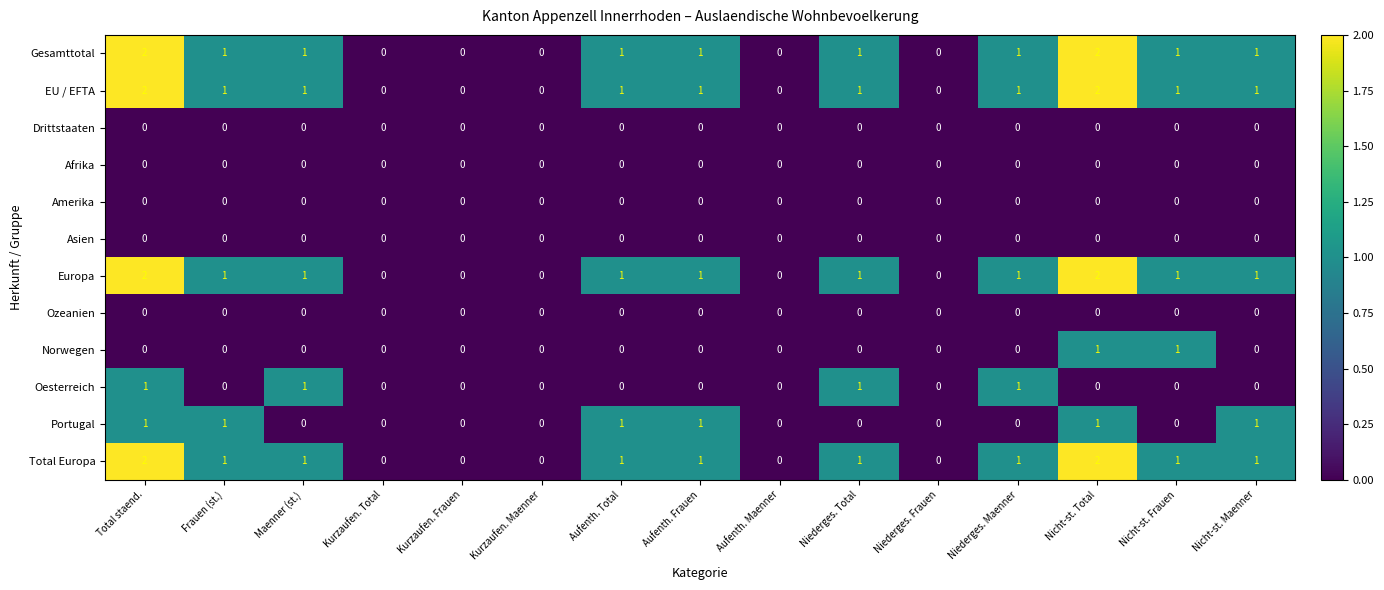

Count the Portugal values in the range 0 to 1.

15